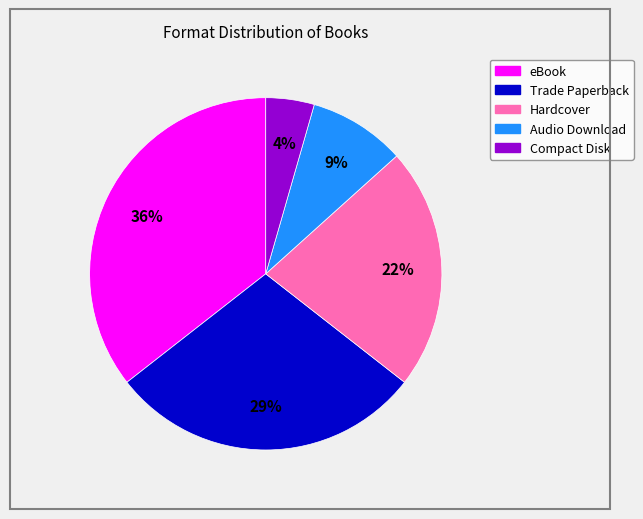

To the nearest percent, what percentage of the pie is Compact Disk?

4%